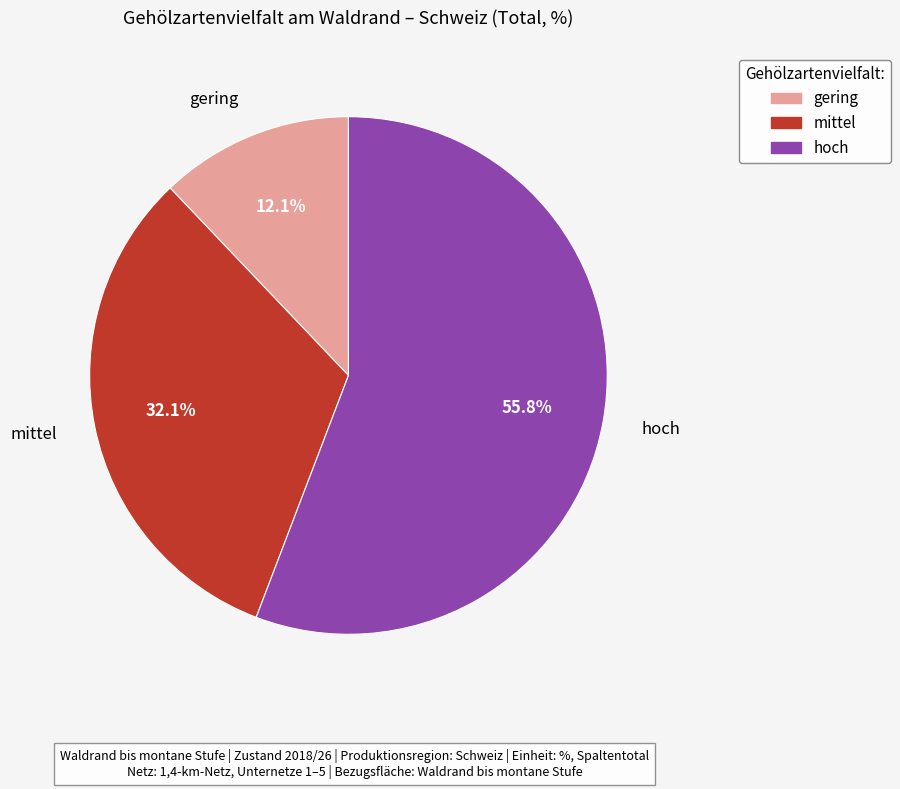

To the nearest percent, what is the combined percentage of mittel and hoch?

88%